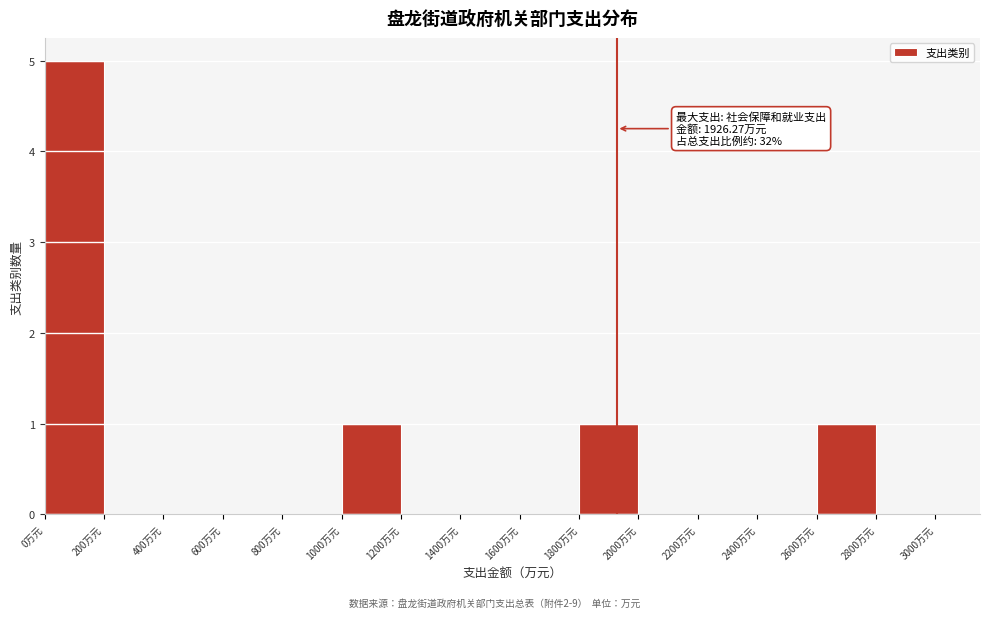

Over which range of the x-axis is the bar tallest?

0 to 200